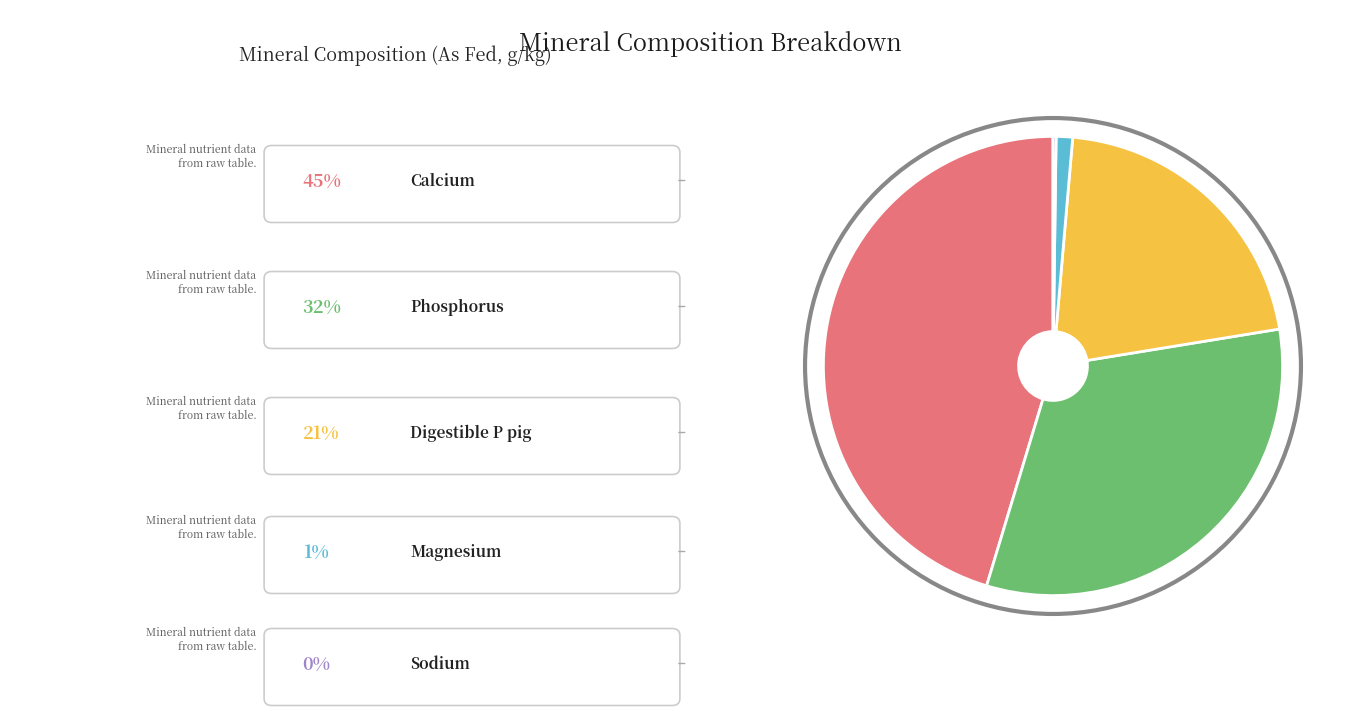

Is there a majority slice in this chart?

No